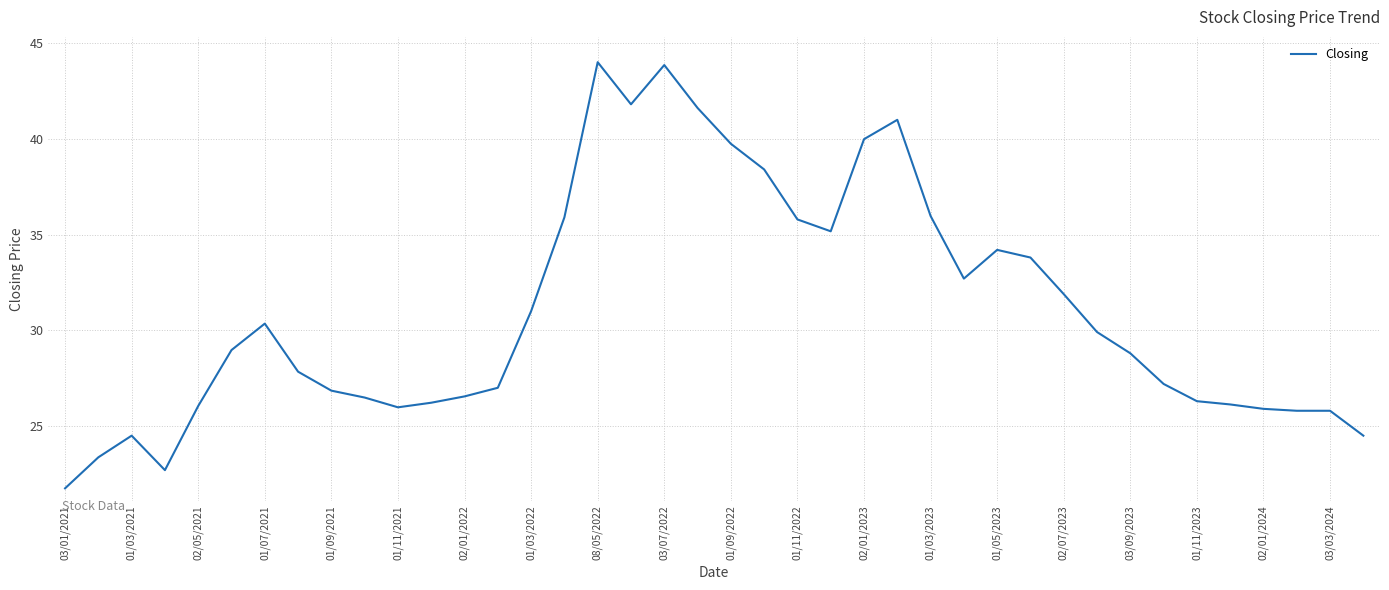

What is the maximum value shown in the chart?

44.0